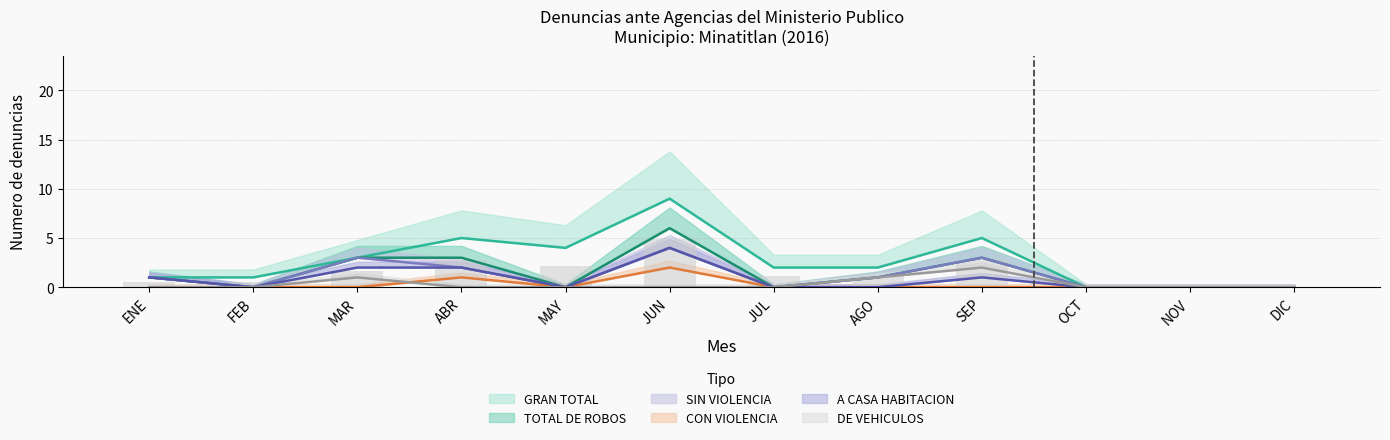

What position from the left is OCT?

10